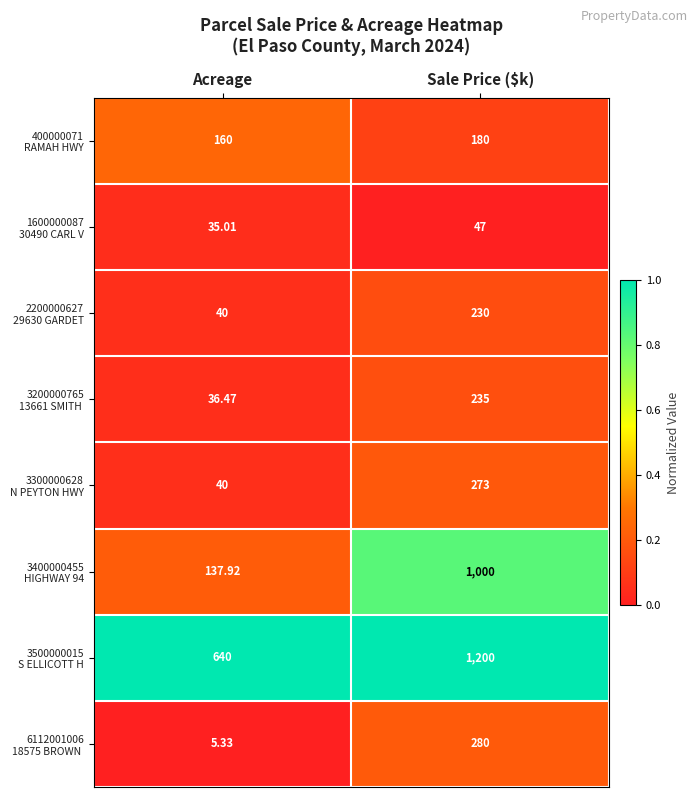

Count the number of data series in this chart.

8